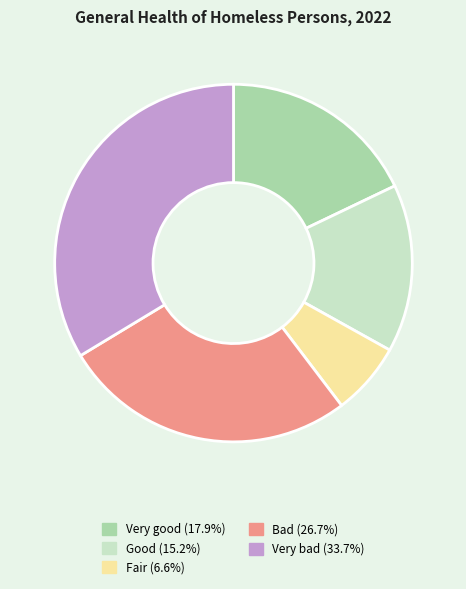

True or false: Very bad accounts for 20% of the total.

False